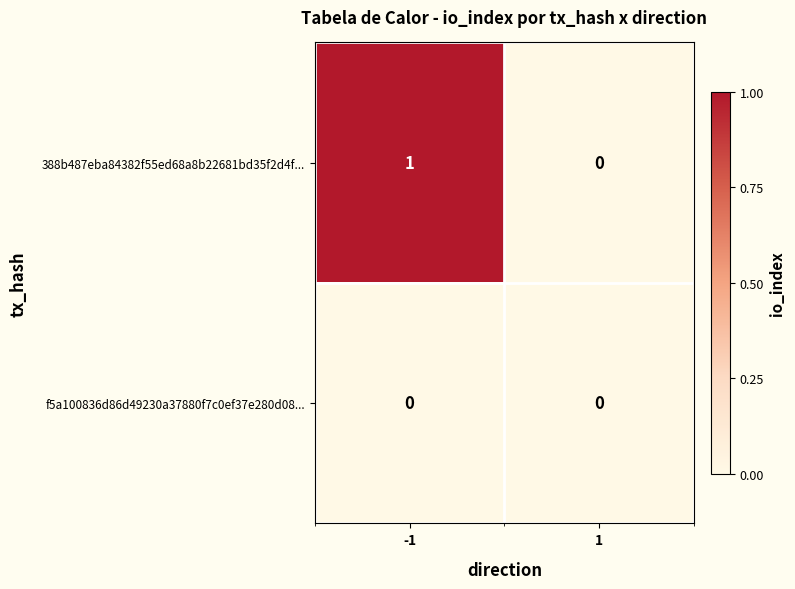

Which series changed the most between -1 and 1?

388b487eba84382f55ed68a8b22681bd35f2d4f...